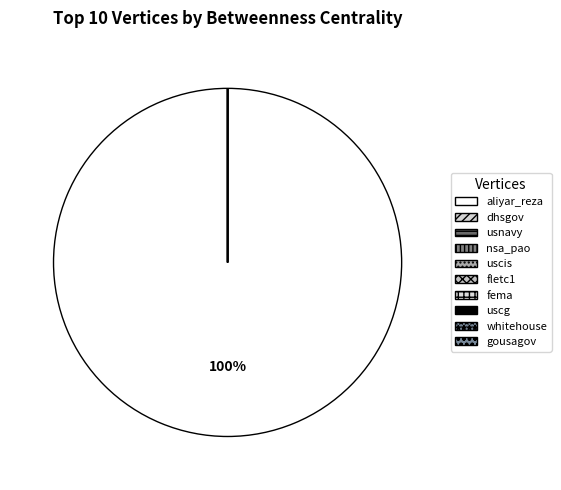

Does any single category account for the majority?

Yes